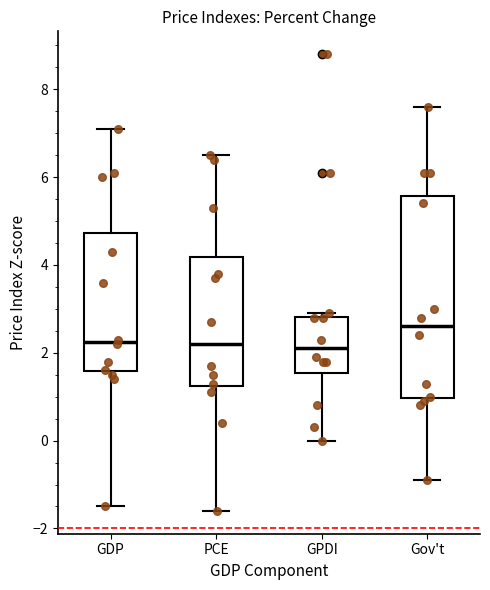

Reading left to right, read every box against the y-axis: the position of its median line, the range the box covers, and the ends of its whiskers. The values are not printed on the chart, so give them approximately, as read against the axis.

GDP: median 2.2, box 1.6 to 4.8, whiskers -1.4 to 7.2
PCE: median 2.2, box 1.2 to 4.2, whiskers -1.6 to 6.6
GPDI: median 2.2, box 1.6 to 2.8, whiskers 0.0 to 3.0
Gov't: median 2.6, box 1.0 to 5.6, whiskers -0.8 to 7.6